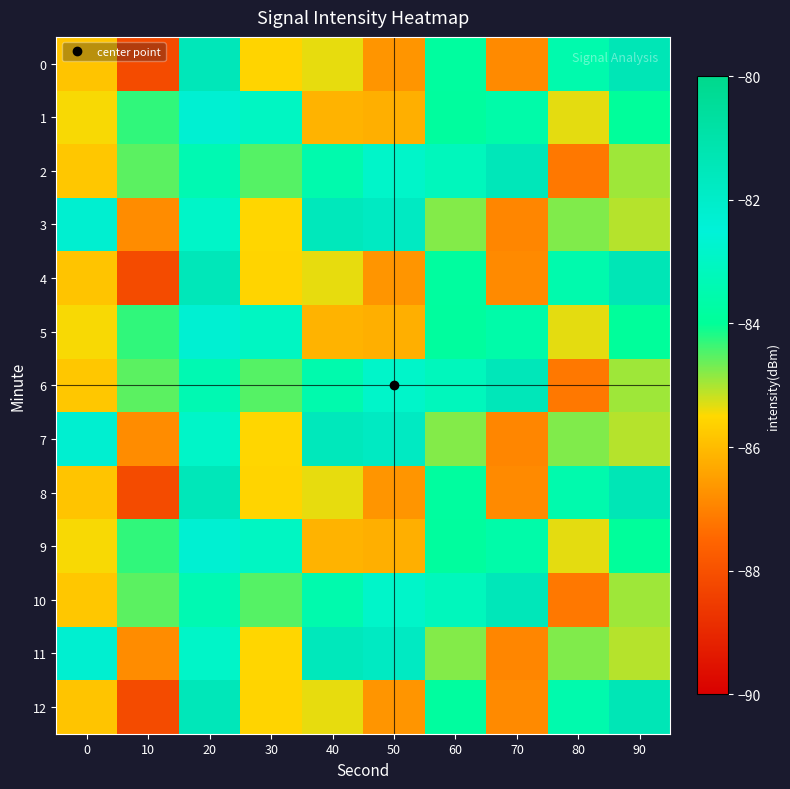

Reading left to right, extract all data points from this chart.

0: 0=-85.8	10=-88.2	20=-81.5	30=-85.6	40=-85.4	50=-86.7	60=-83.8	70=-86.9	80=-83.5	90=-81.4
1: 0=-85.5	10=-84.3	20=-82.3	30=-83.0	40=-86.2	50=-86.2	60=-83.9	70=-83.6	80=-85.3	90=-83.9
2: 0=-85.8	10=-84.5	20=-83.4	30=-84.5	40=-83.5	50=-82.9	60=-83.2	70=-81.5	80=-87.2	90=-84.9
3: 0=-82.2	10=-86.8	20=-82.9	30=-85.5	40=-81.6	50=-81.8	60=-84.8	70=-86.9	80=-84.8	90=-85.1
4: 0=-85.8	10=-88.2	20=-81.5	30=-85.6	40=-85.4	50=-86.7	60=-83.8	70=-86.9	80=-83.5	90=-81.4
5: 0=-85.5	10=-84.3	20=-82.3	30=-83.0	40=-86.2	50=-86.2	60=-83.9	70=-83.6	80=-85.3	90=-83.9
6: 0=-85.8	10=-84.5	20=-83.4	30=-84.5	40=-83.5	50=-82.9	60=-83.2	70=-81.5	80=-87.2	90=-84.9
7: 0=-82.2	10=-86.8	20=-82.9	30=-85.5	40=-81.6	50=-81.8	60=-84.8	70=-86.9	80=-84.8	90=-85.1
8: 0=-85.8	10=-88.2	20=-81.5	30=-85.6	40=-85.4	50=-86.7	60=-83.8	70=-86.9	80=-83.5	90=-81.4
9: 0=-85.5	10=-84.3	20=-82.3	30=-83.0	40=-86.2	50=-86.2	60=-83.9	70=-83.6	80=-85.3	90=-83.9
10: 0=-85.8	10=-84.5	20=-83.4	30=-84.5	40=-83.5	50=-82.9	60=-83.2	70=-81.5	80=-87.2	90=-84.9
11: 0=-82.2	10=-86.8	20=-82.9	30=-85.5	40=-81.6	50=-81.8	60=-84.8	70=-86.9	80=-84.8	90=-85.1
12: 0=-85.8	10=-88.2	20=-81.5	30=-85.6	40=-85.4	50=-86.7	60=-83.8	70=-86.9	80=-83.5	90=-81.4